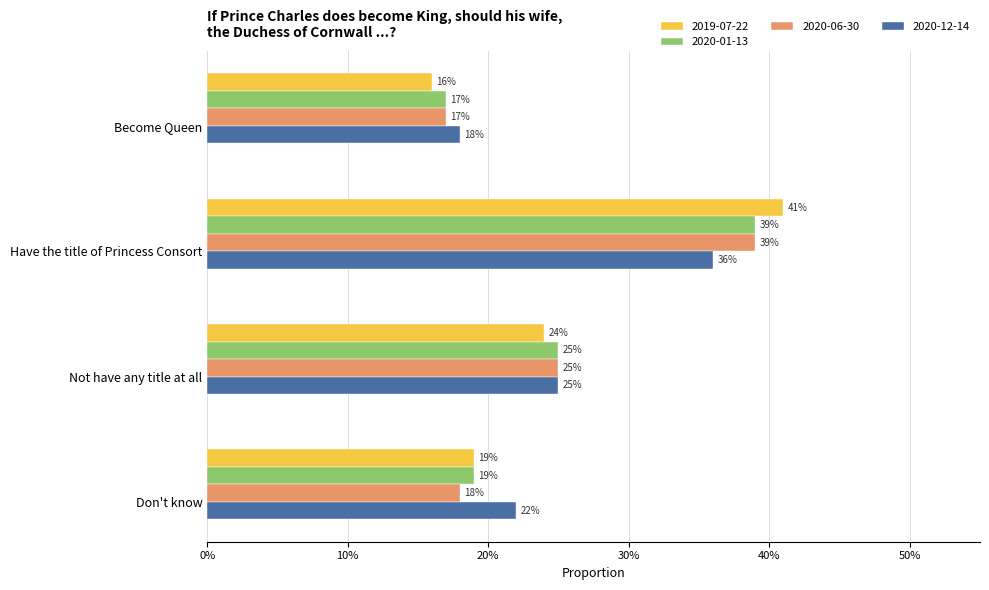

At which category is the sum across all series the highest?

Have the title of Princess Consort